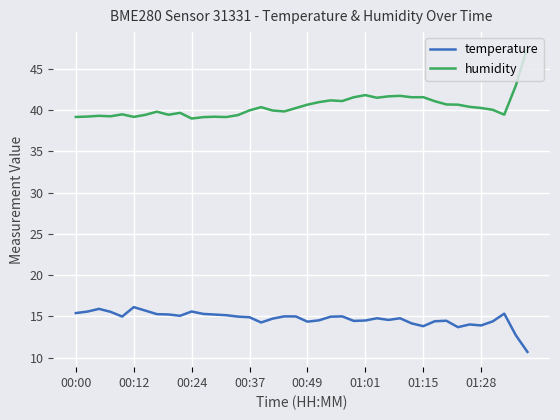

At how many categories does at least one series exceed 13?

40